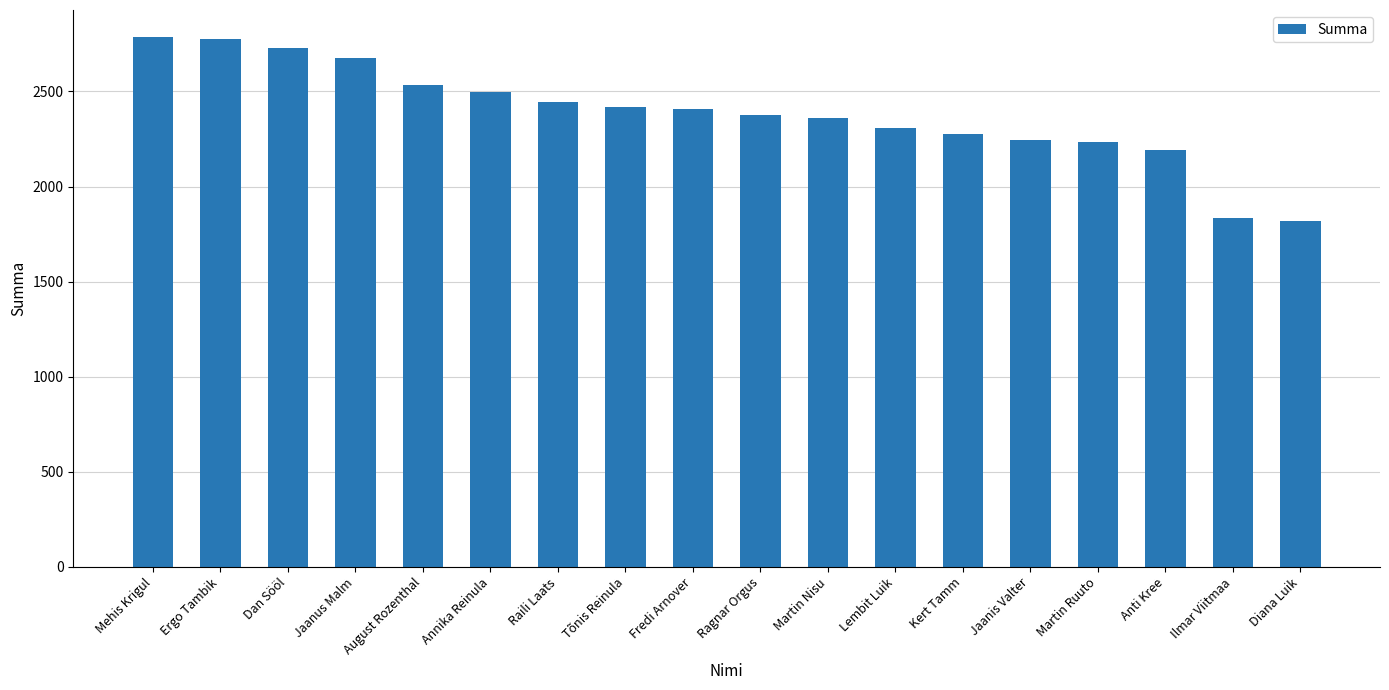

What is the difference between the maximum and minimum values?

968.5